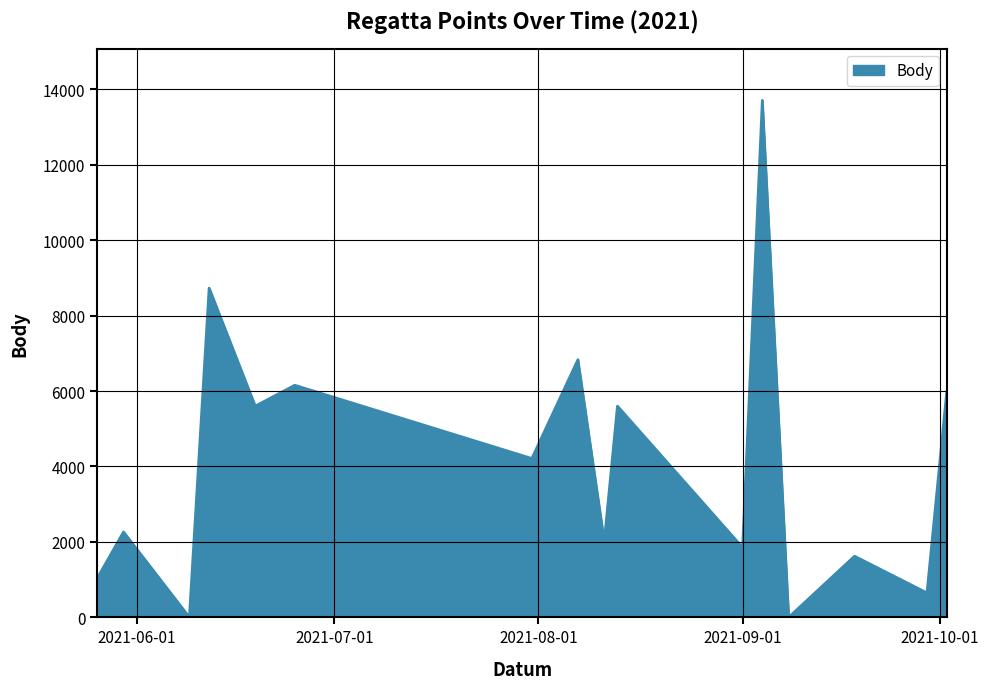

What is the maximum value shown in the chart?

13709